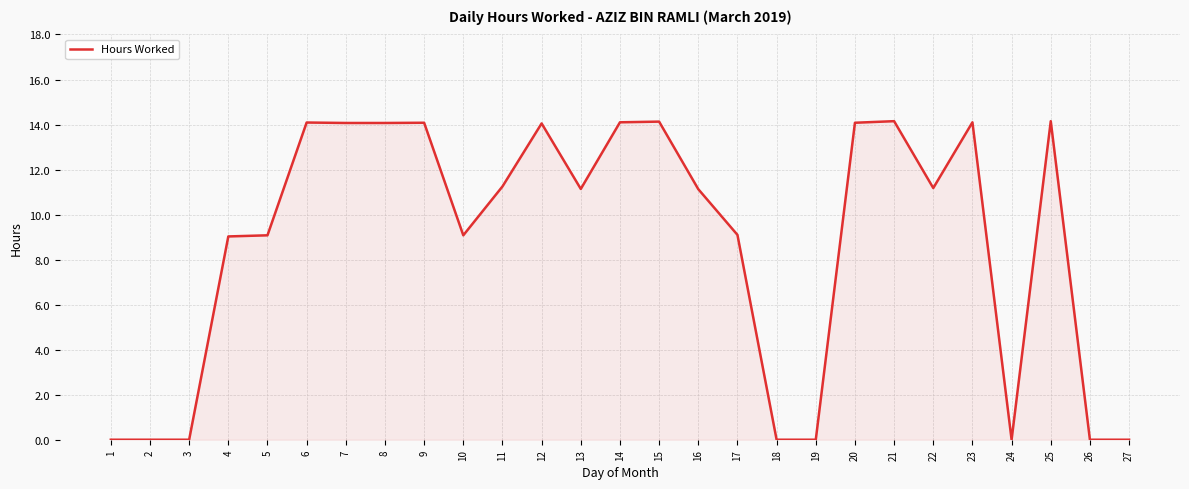

What is the greatest value displayed?

14.2